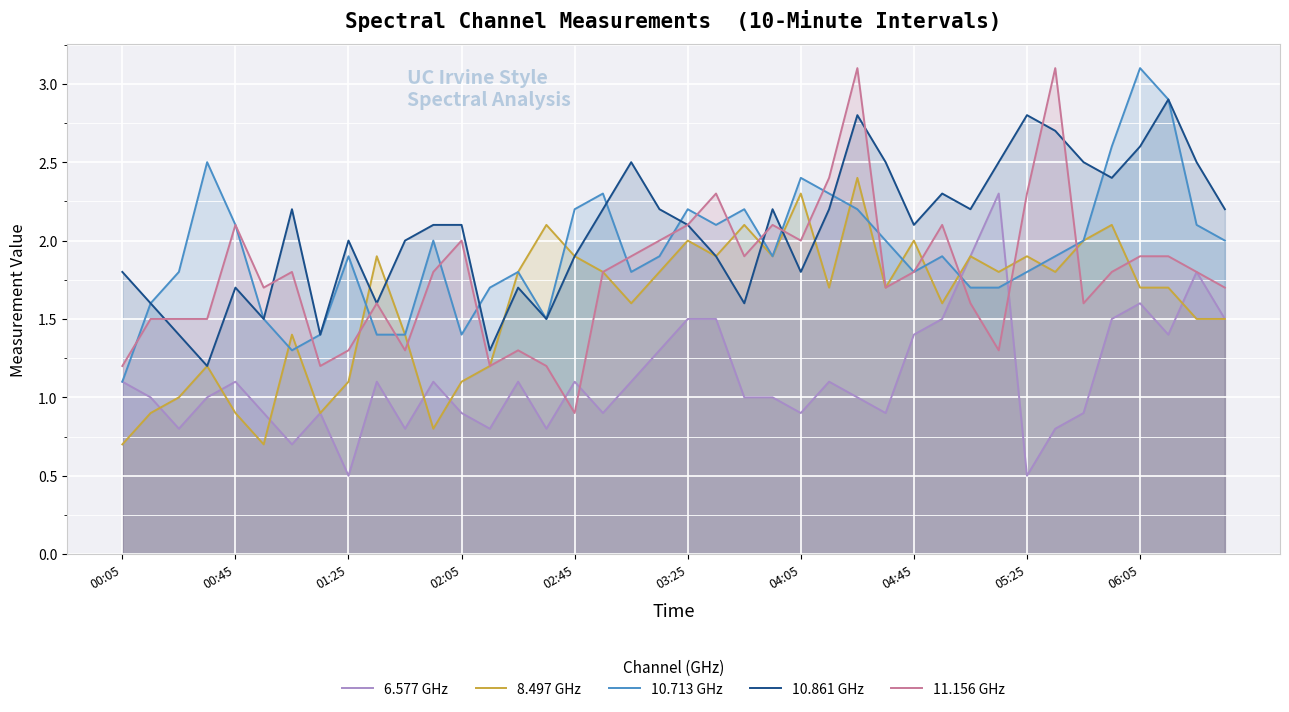

Reading left to right, what are all the values shown in this chart?

6.577 GHz: 1.1	1.0	0.8	1.0	1.1	0.9	0.7	0.9	0.5	1.1	0.8	1.1	0.9	0.8	1.1	0.8	1.1	0.9	1.1	1.3	1.5	1.5	1.0	1.0	0.9	1.1	1.0	0.9	1.4	1.5	1.9	2.3	0.5	0.8	0.9	1.5	1.6	1.4	1.8	1.5
8.497 GHz: 0.7	0.9	1.0	1.2	0.9	0.7	1.4	0.9	1.1	1.9	1.4	0.8	1.1	1.2	1.8	2.1	1.9	1.8	1.6	1.8	2.0	1.9	2.1	1.9	2.3	1.7	2.4	1.7	2.0	1.6	1.9	1.8	1.9	1.8	2.0	2.1	1.7	1.7	1.5	1.5
10.713 GHz: 1.1	1.6	1.8	2.5	2.1	1.5	1.3	1.4	1.9	1.4	1.4	2.0	1.4	1.7	1.8	1.5	2.2	2.3	1.8	1.9	2.2	2.1	2.2	1.9	2.4	2.3	2.2	2.0	1.8	1.9	1.7	1.7	1.8	1.9	2.0	2.6	3.1	2.9	2.1	2.0
10.861 GHz: 1.8	1.6	1.4	1.2	1.7	1.5	2.2	1.4	2.0	1.6	2.0	2.1	2.1	1.3	1.7	1.5	1.9	2.2	2.5	2.2	2.1	1.9	1.6	2.2	1.8	2.2	2.8	2.5	2.1	2.3	2.2	2.5	2.8	2.7	2.5	2.4	2.6	2.9	2.5	2.2
11.156 GHz: 1.2	1.5	1.5	1.5	2.1	1.7	1.8	1.2	1.3	1.6	1.3	1.8	2.0	1.2	1.3	1.2	0.9	1.8	1.9	2.0	2.1	2.3	1.9	2.1	2.0	2.4	3.1	1.7	1.8	2.1	1.6	1.3	2.3	3.1	1.6	1.8	1.9	1.9	1.8	1.7